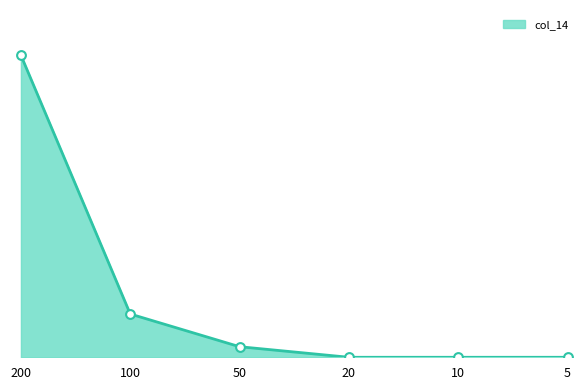

Which has a higher value, 5 or 50?

50